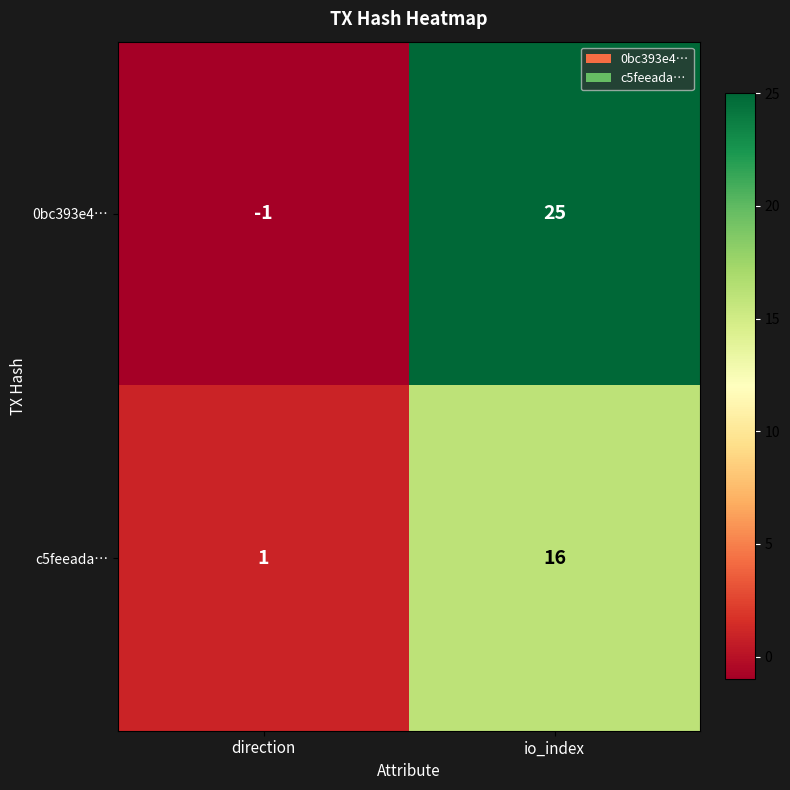

Reading left to right, extract all data points from this chart.

0bc393e4…: -1	25
c5feeada…: 1	16